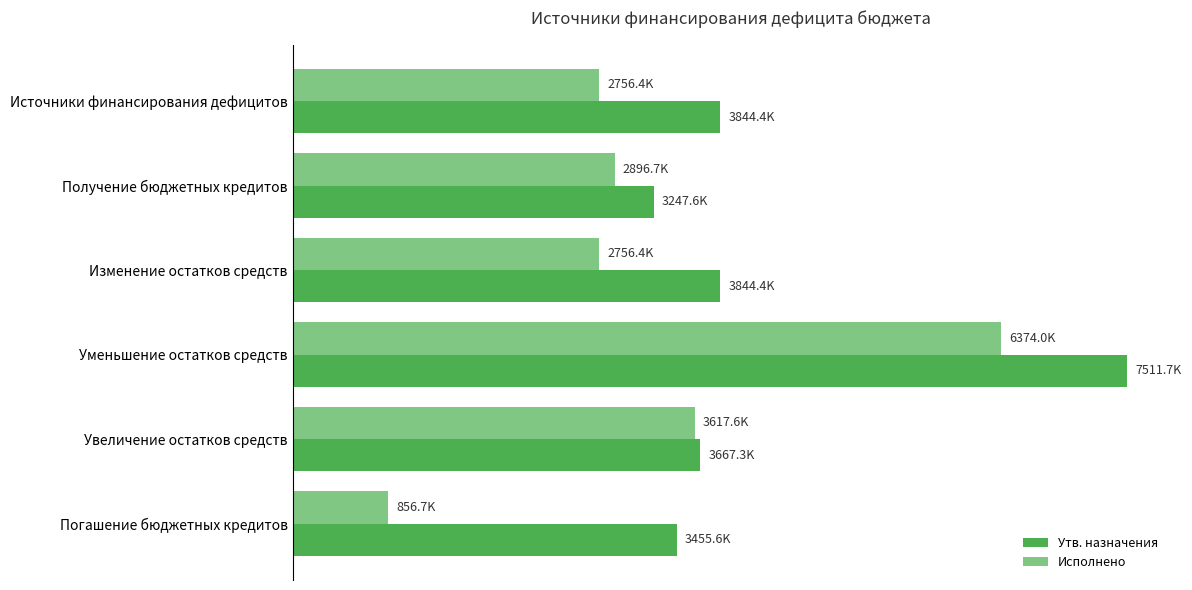

Which series has the largest total across all categories?

Утв. назначения